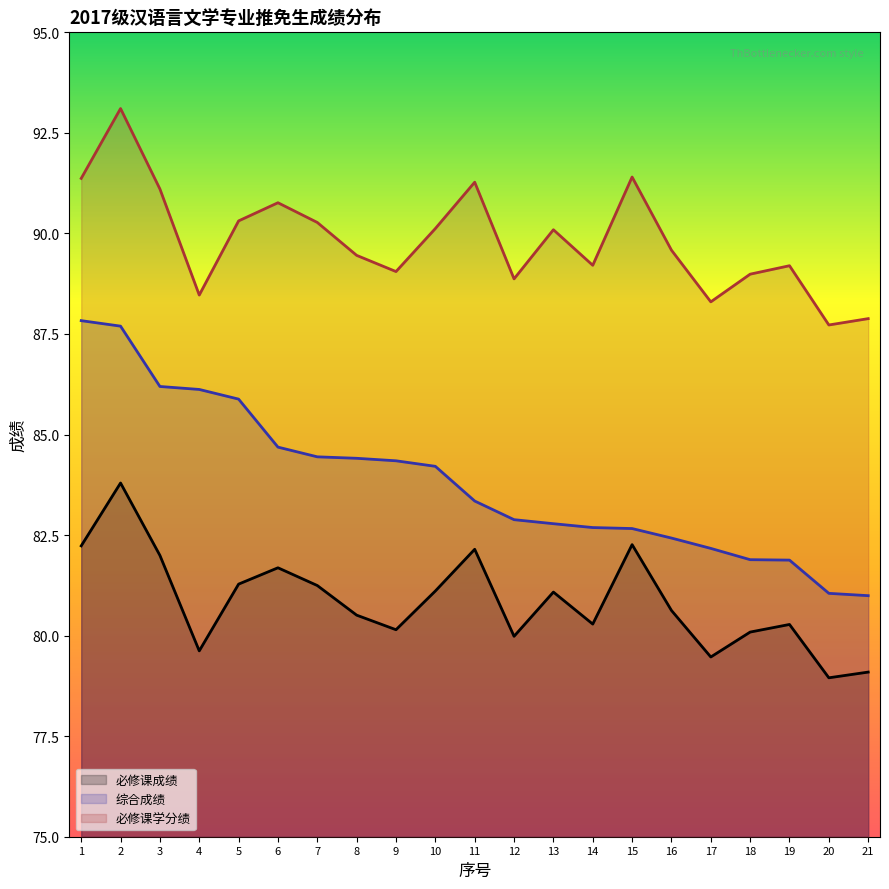

Which label corresponds to the smallest value in the chart?

20